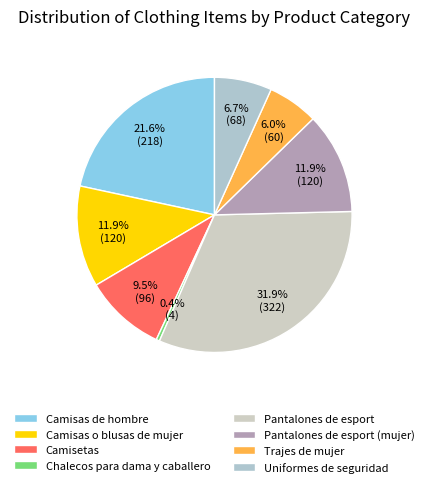

What percentage do Chalecos para dama y caballero and Camisas o blusas de mujer together represent?

12.3%